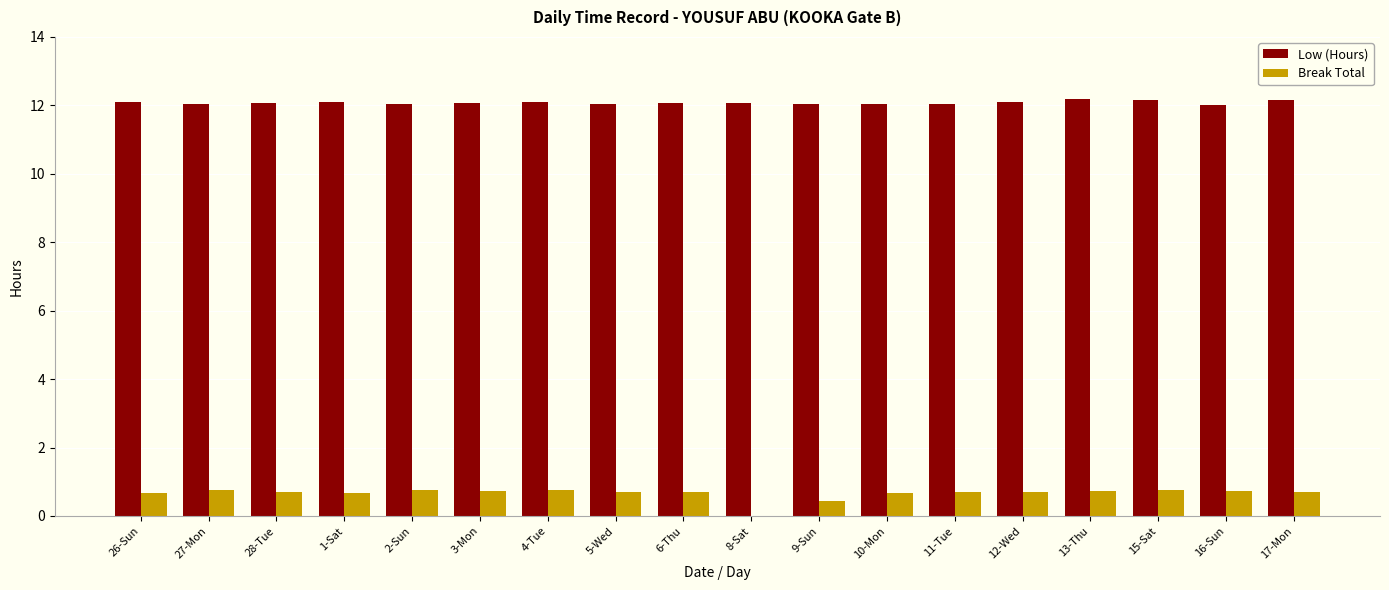

True or false: Low (Hours) has a value of 12.1 at 28-Tue.

True